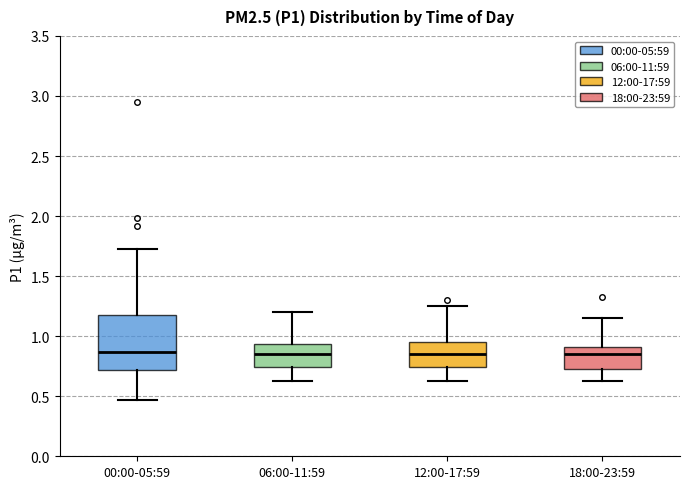

Reading left to right, read every box against the y-axis: the position of its median line, the range the box covers, and the ends of its whiskers. The values are not printed on the chart, so give them approximately, as read against the axis.

00:00-05:59: median 0.85, box 0.70 to 1.20, whiskers 0.45 to 1.75
06:00-11:59: median 0.85, box 0.75 to 0.95, whiskers 0.65 to 1.20
12:00-17:59: median 0.85, box 0.75 to 0.95, whiskers 0.65 to 1.25
18:00-23:59: median 0.85, box 0.75 to 0.90, whiskers 0.65 to 1.15